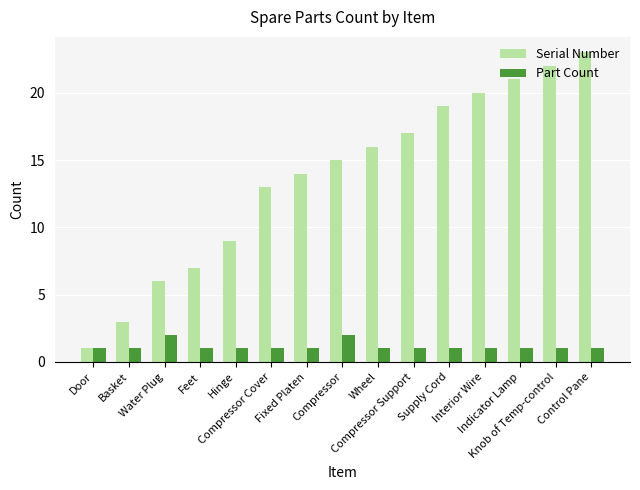

How many bars are there in each group?

2